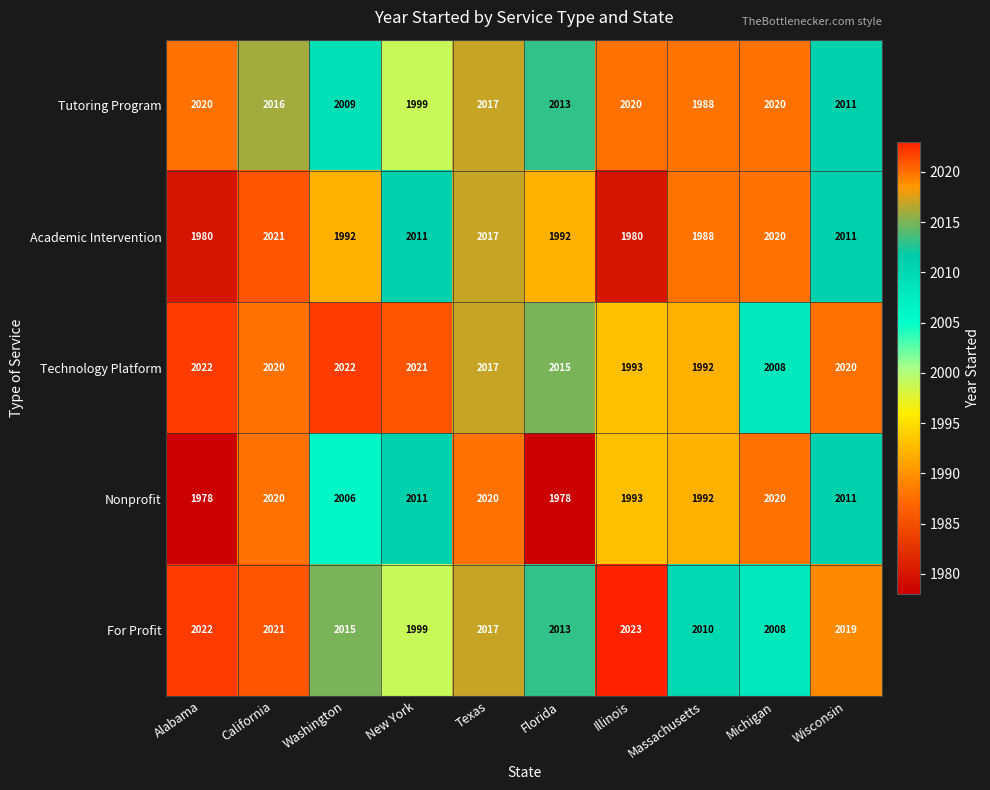

What is the difference between the highest and lowest values at California?

5